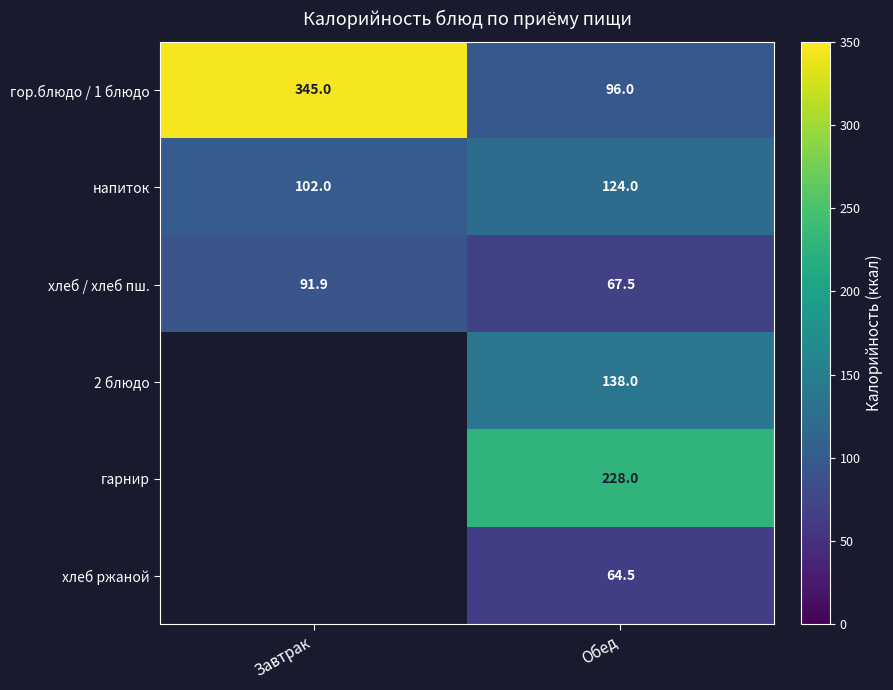

Read the гор.блюдо / 1 блюдо value at Обед.

96.0